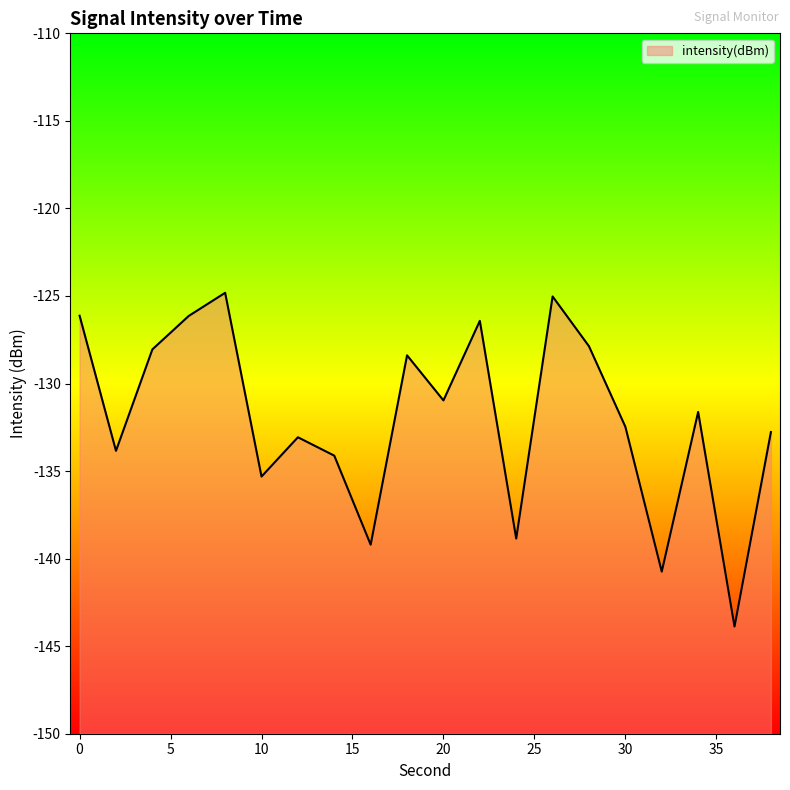

The chart shows a value of -185.0 at 22. True or false?

False